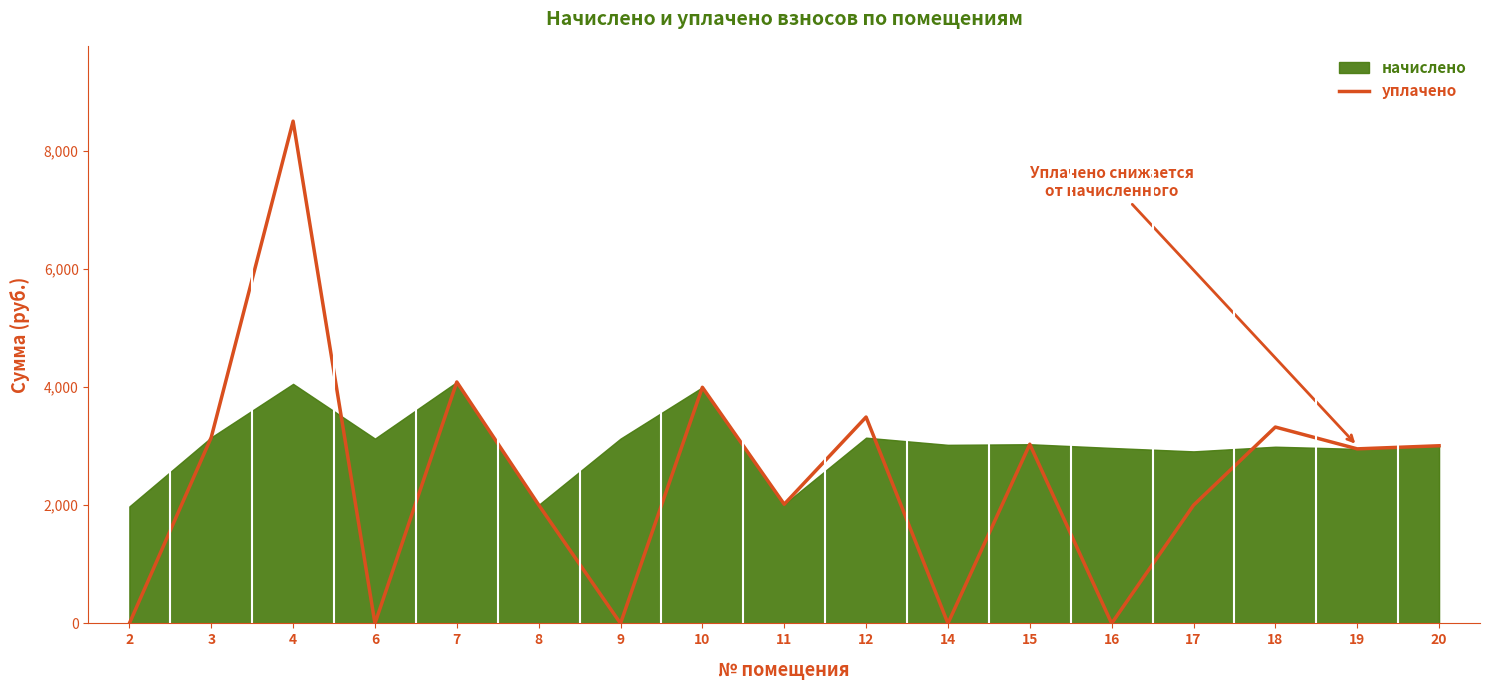

How many points are lower than both their immediate neighbors (excluding endpoints)?

6